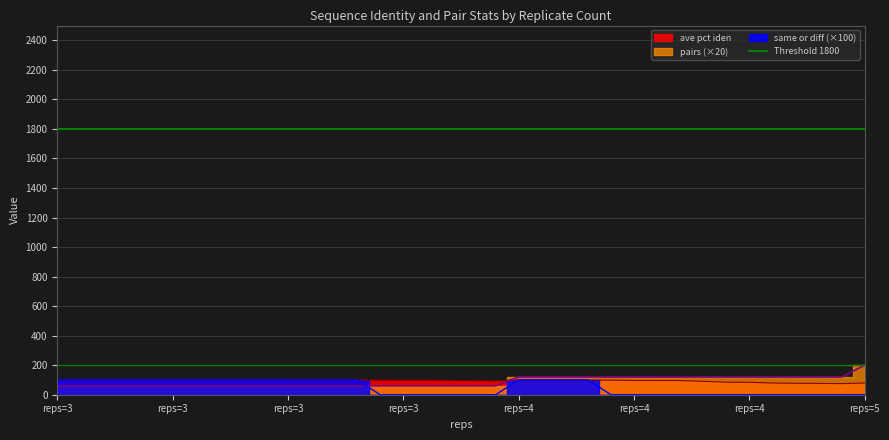

Is it true that same or diff overall equals -46.7 at reps=4?

False